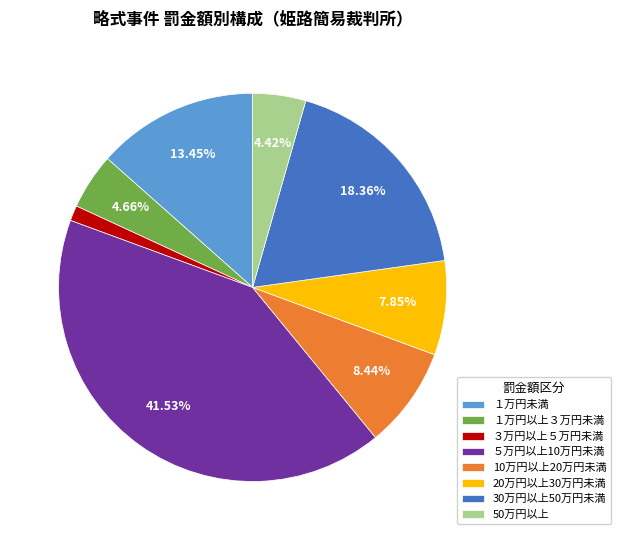

Does any single category account for the majority?

No